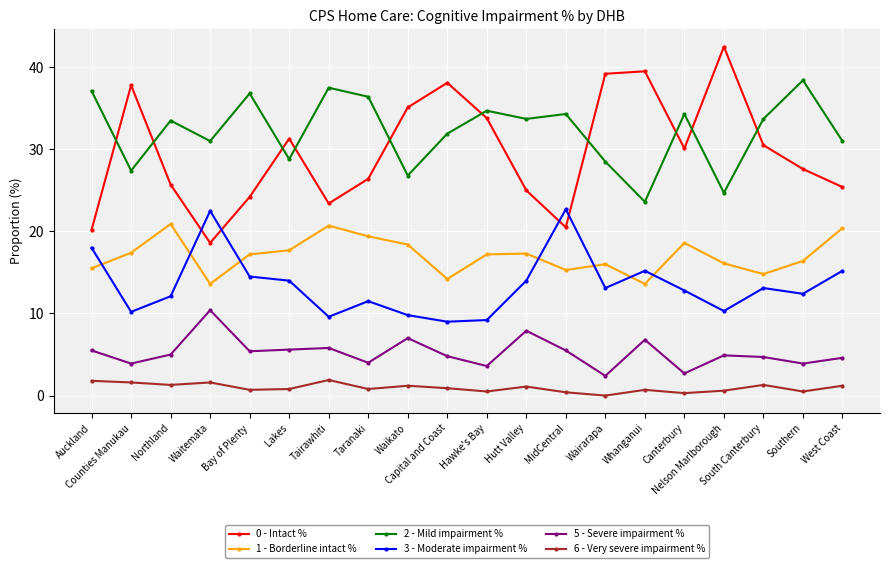

Does the chart have visible grid lines?

Yes